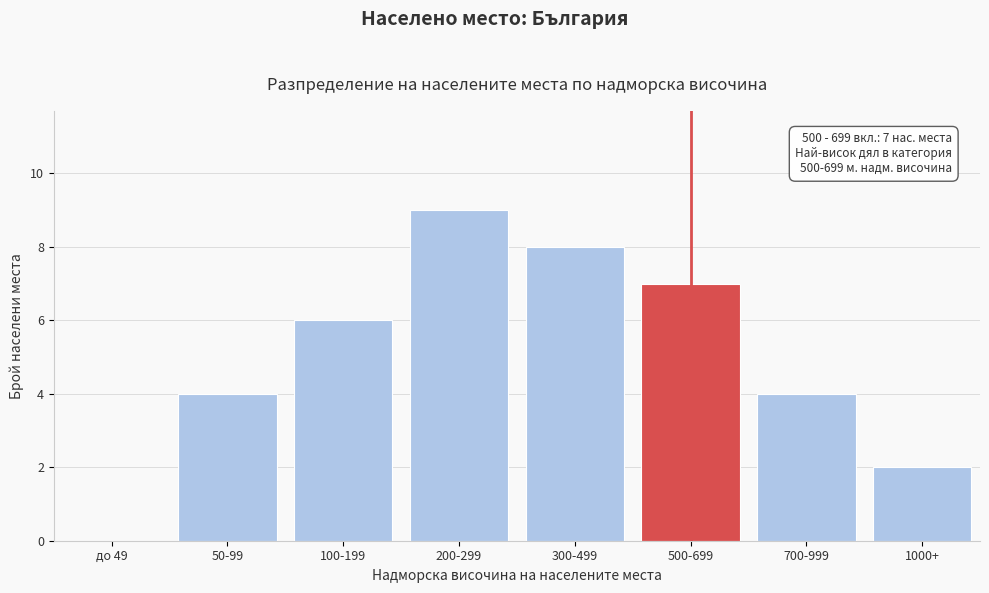

Reading left to right, what are all the values shown in this chart?

до 49=0	50-99=4	100-199=6	200-299=9	300-499=8	500-699=7	700-999=4	1000+=2